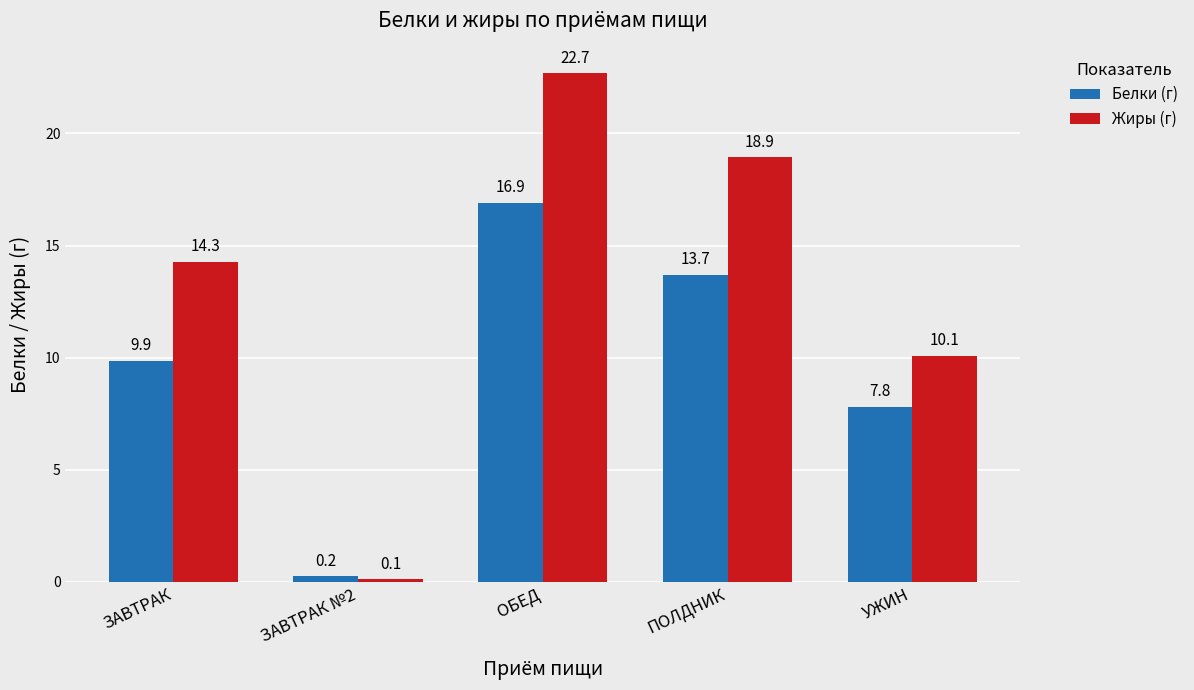

What is the sum of the Жиры (г) values at ЗАВТРАК №2 and ЗАВТРАК?

14.4